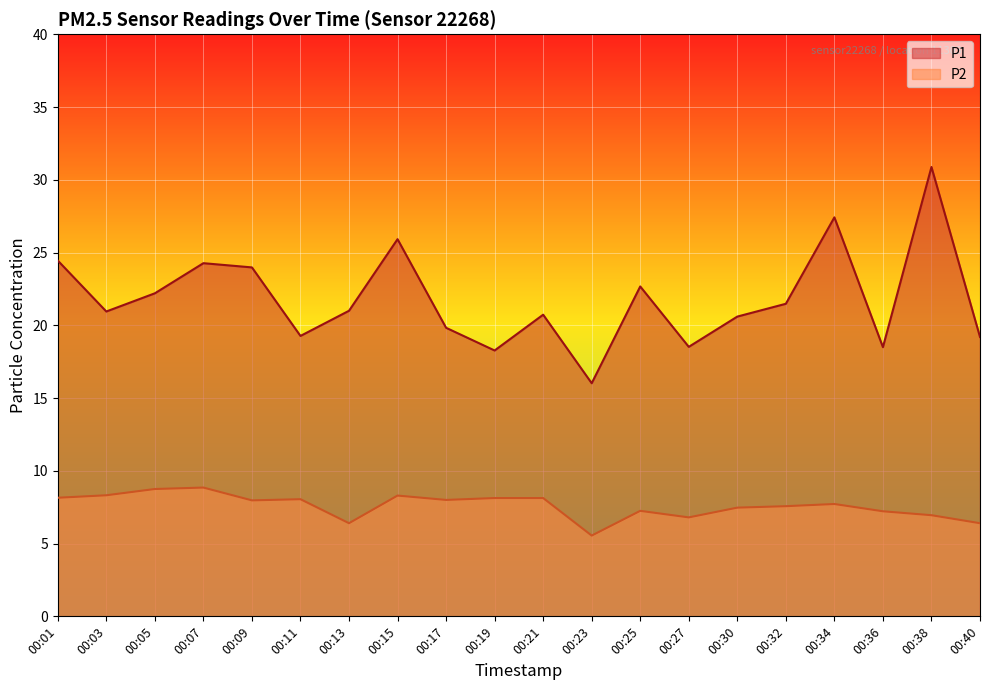

At which label does P1 reach its peak?

00:38